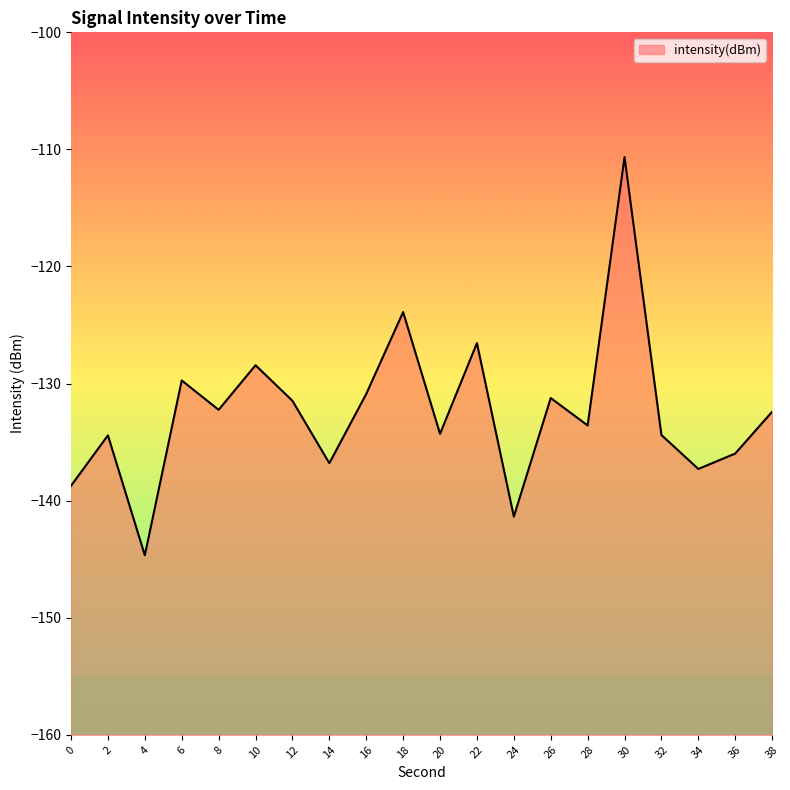

Rank the categories by value from highest to lowest.

30, 18, 22, 10, 6, 16, 26, 12, 8, 38, 28, 20, 32, 2, 36, 14, 34, 0, 24, 4